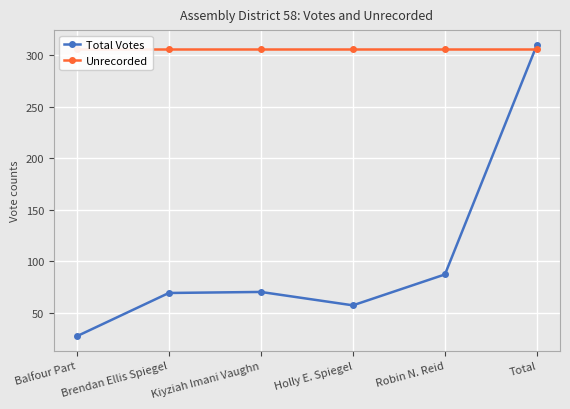

What is the sum of the Unrecorded values at Kiyziah Imani Vaughn and Total?

612